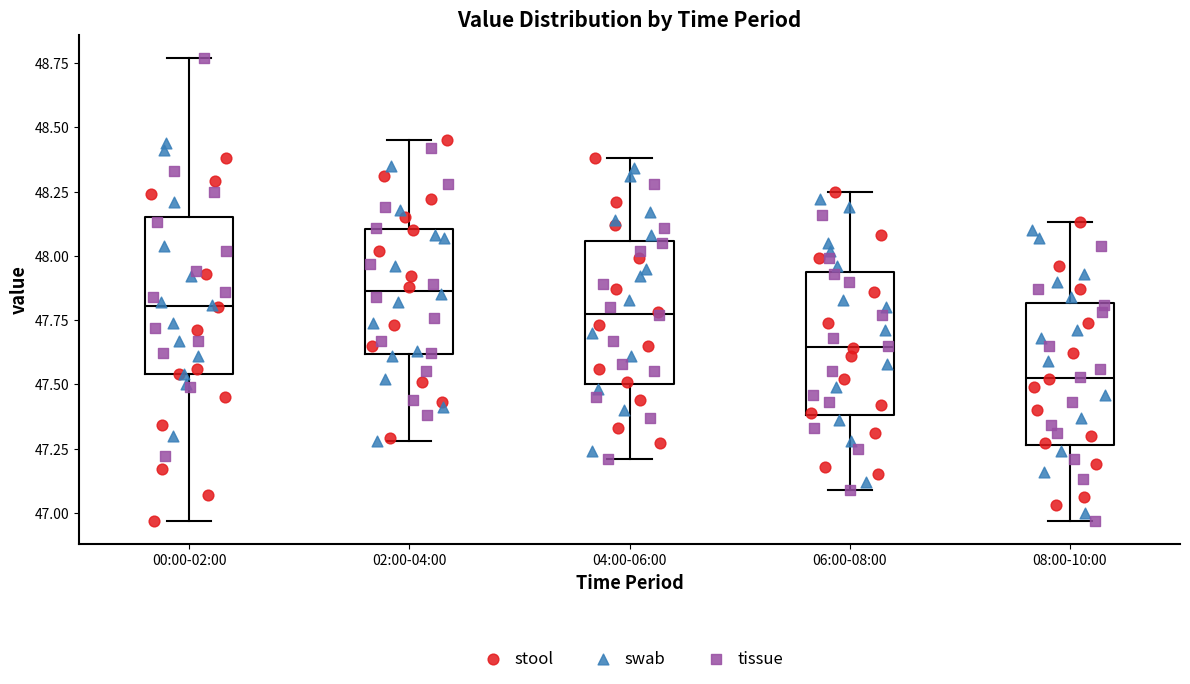

Which box's median line is the highest?

02:00-04:00